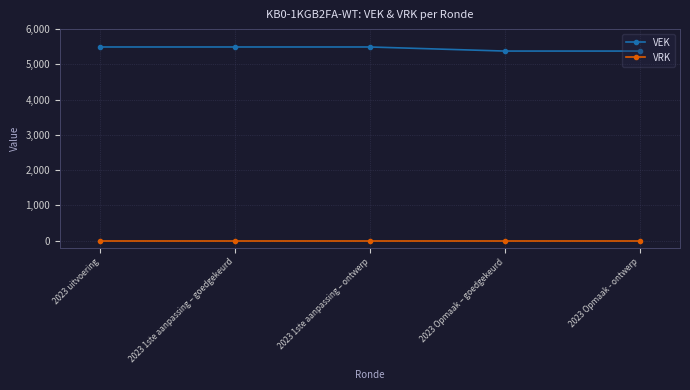

The VEK series shows 5493 at 2023 uitvoering. True or false?

True